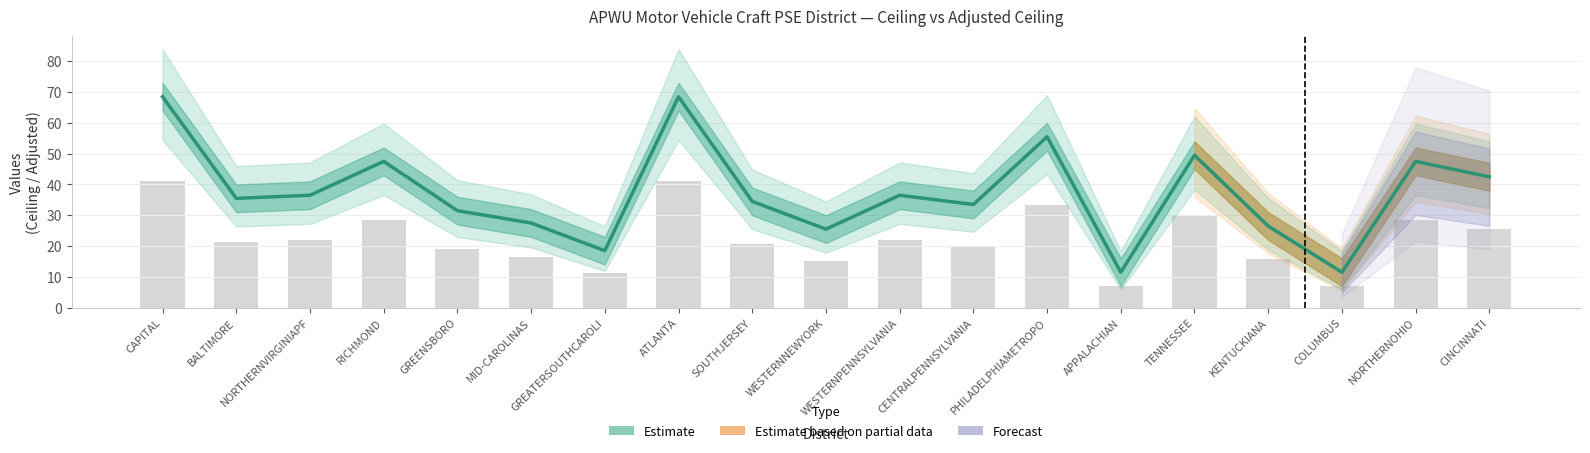

Is it true that the value at APPALACHIAN is 6.8?

False